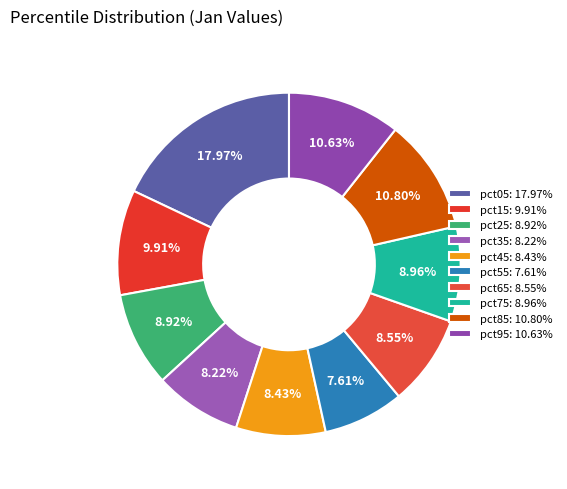

Which slice is the largest?

pct05